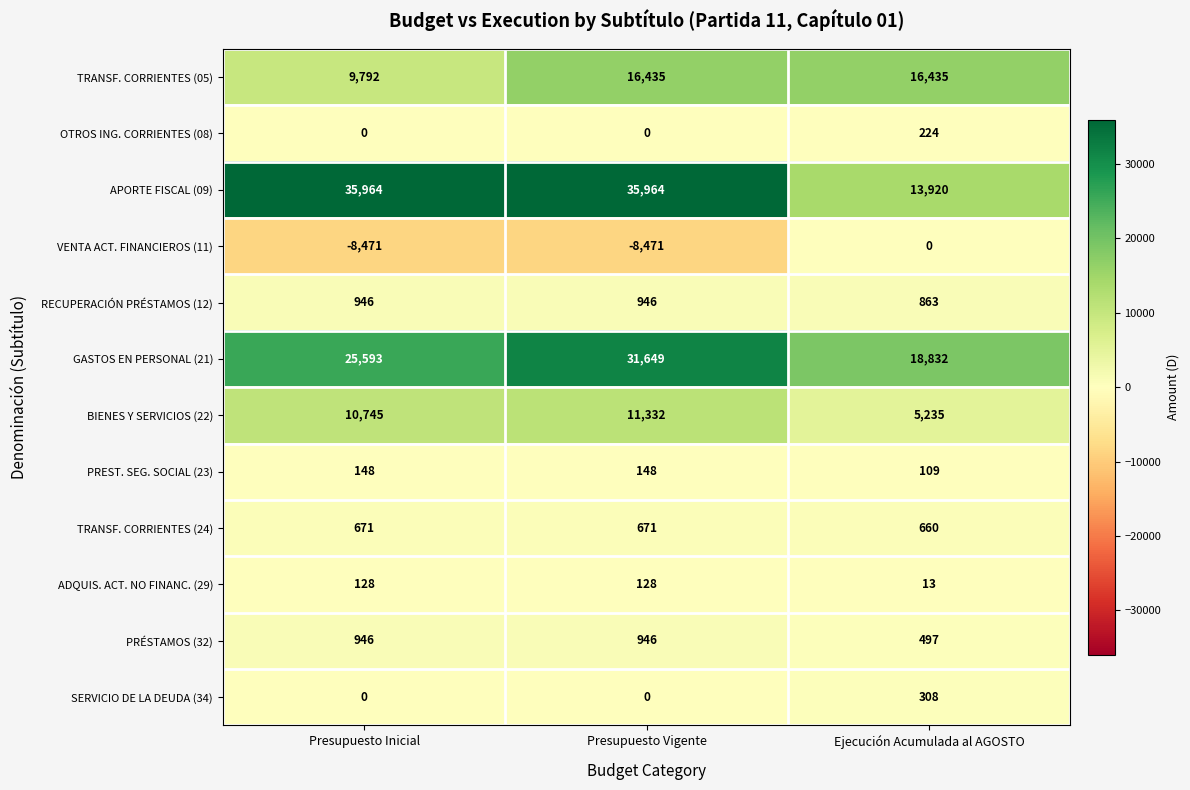

What is the sum of the APORTE FISCAL (09) values at Presupuesto Inicial and Presupuesto Vigente?

71928